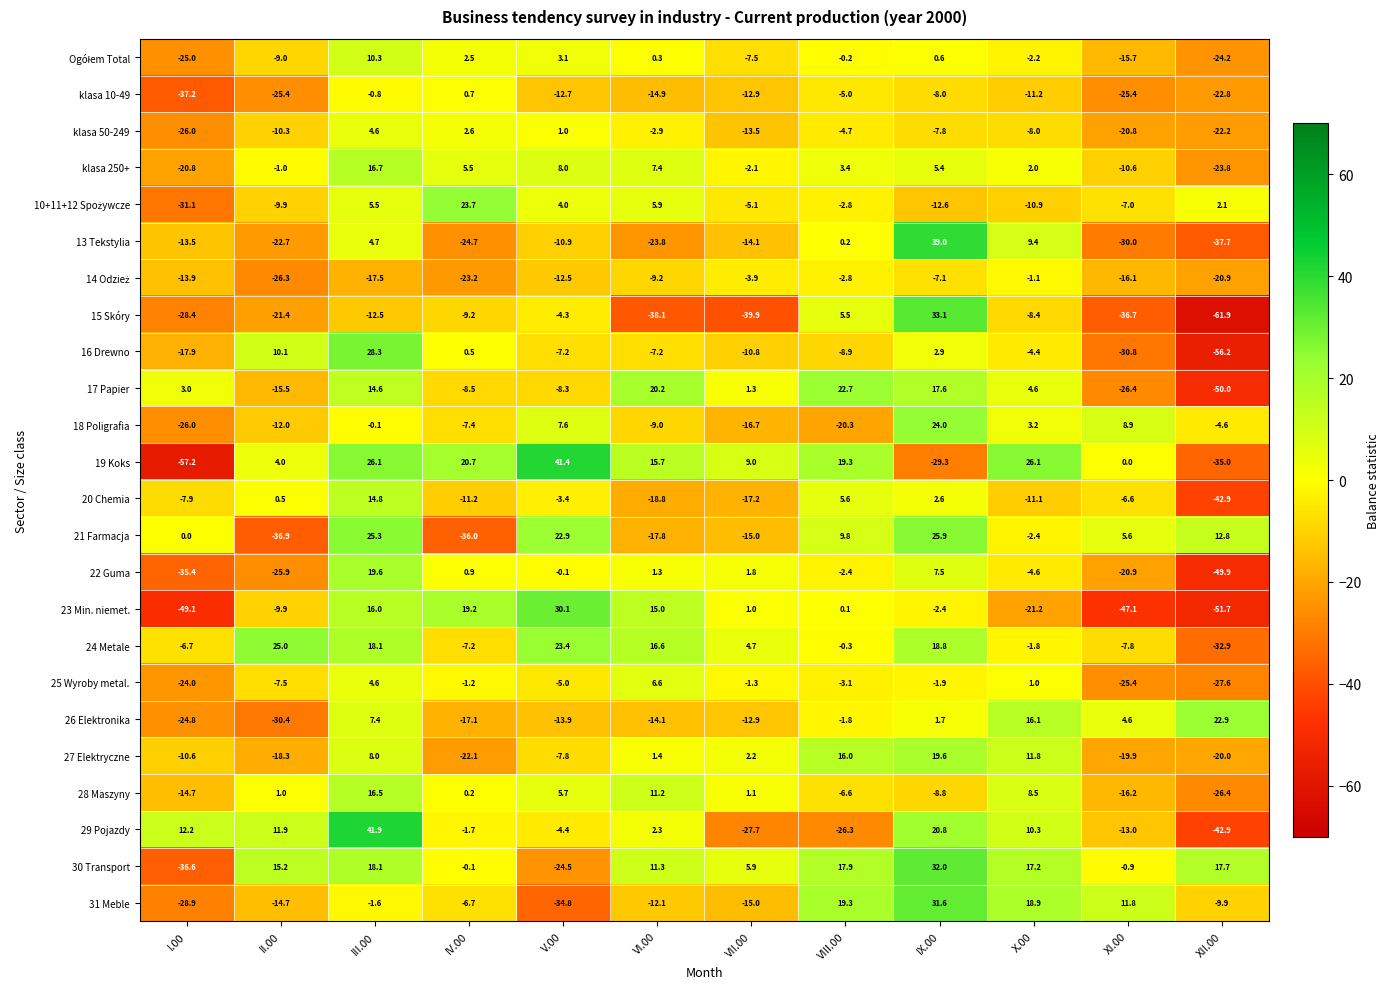

The value of 16 Drewno at X.00 is -4.4. True or false?

True